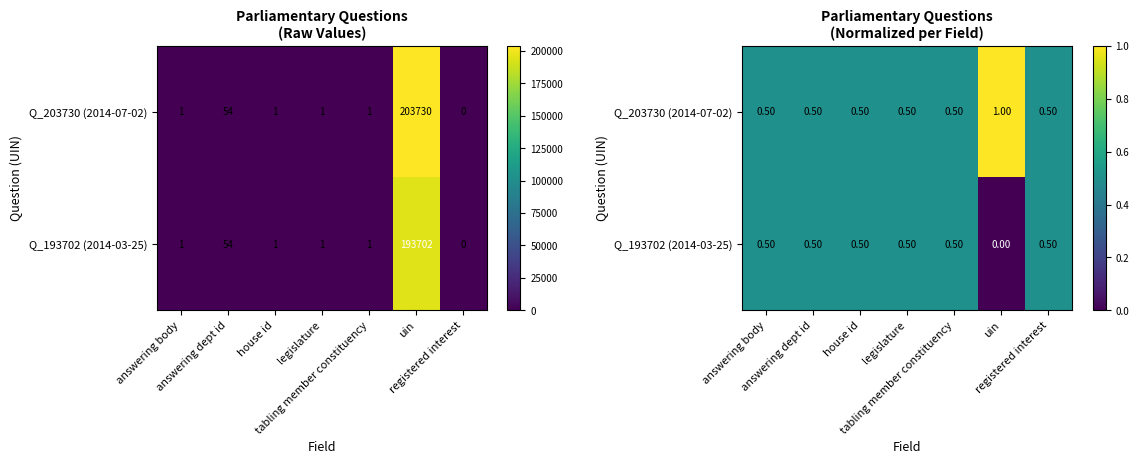

Is the value of Q_193702 (2014-03-25) at uin greater than the value of Q_203730 (2014-07-02) at house id?

No